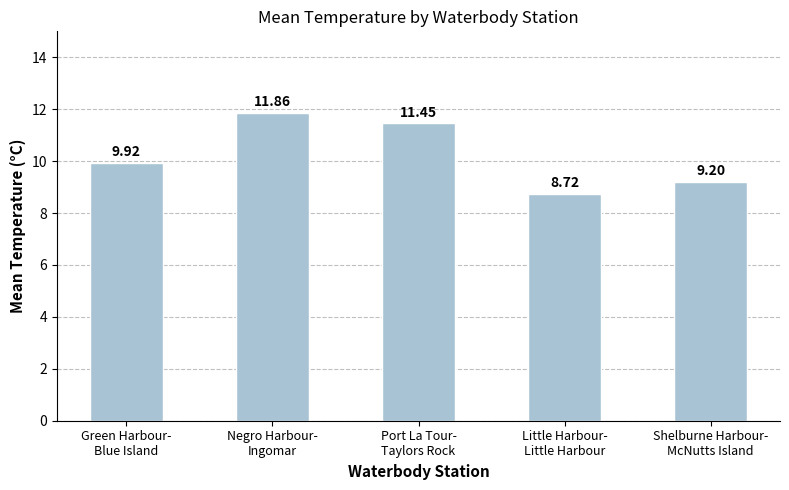

The chart shows a value of 16.9 at Port La Tour-
Taylors Rock. True or false?

False